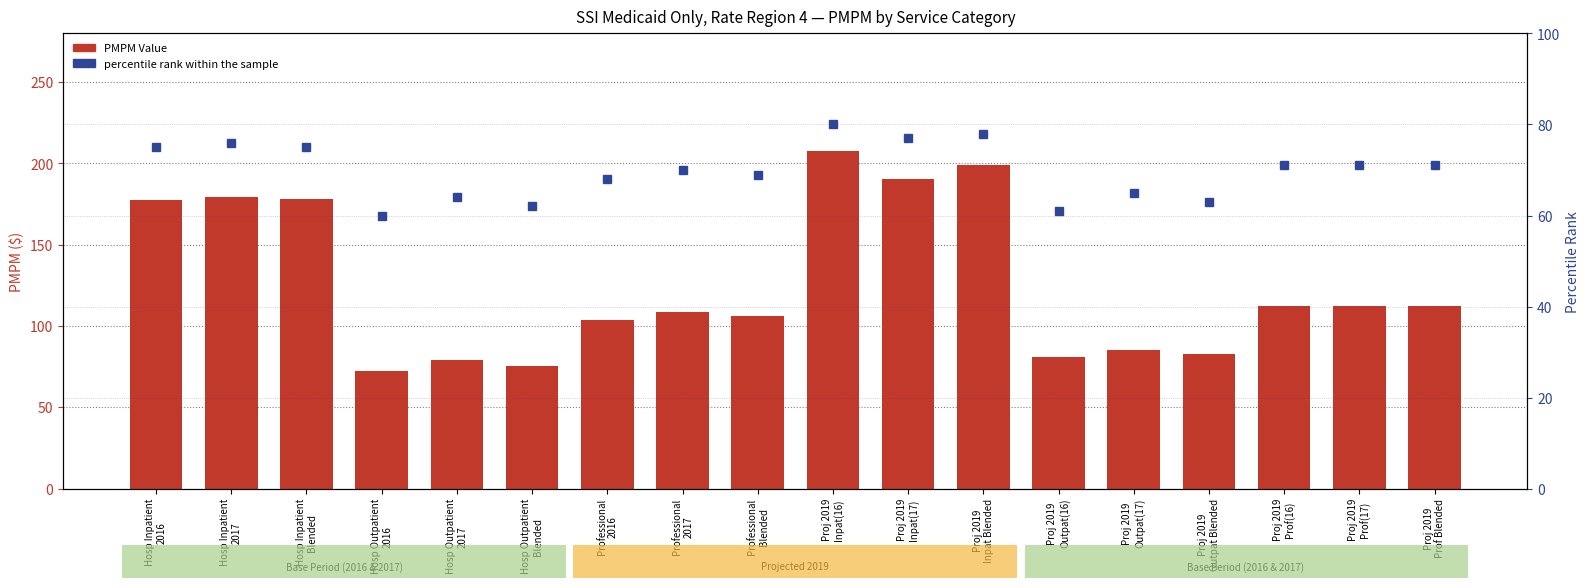

What is the label of the 8th bar from the left?

Professional
2017